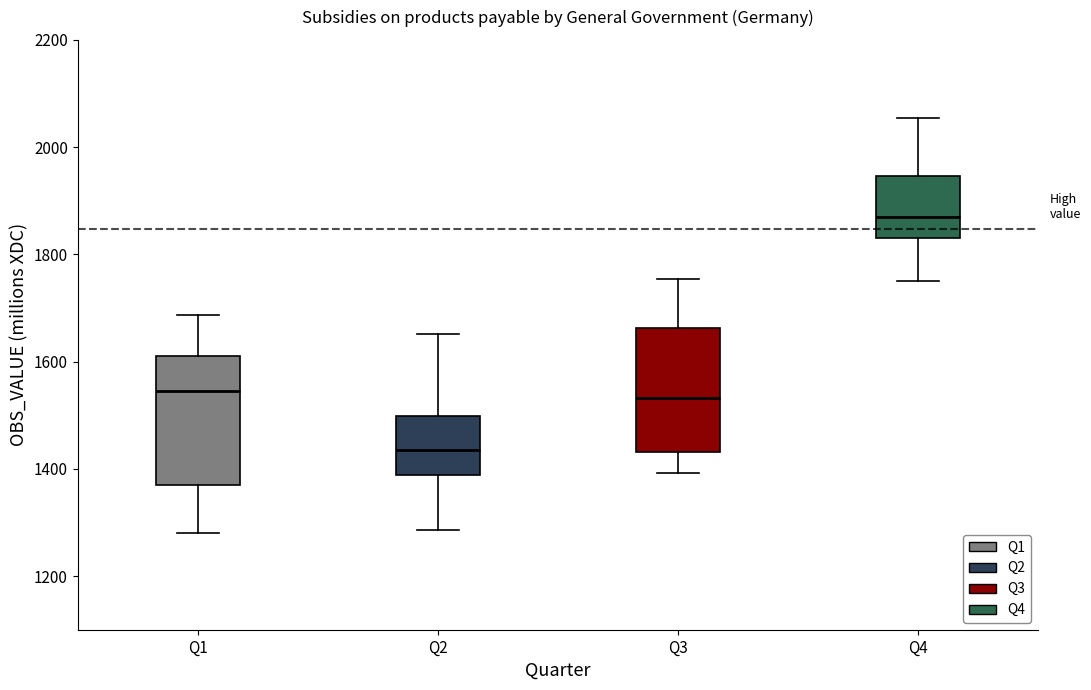

Where does the median line of the box for Q1 sit on the y-axis? The values are not printed on the chart, so give them approximately, as read against the axis.

1540